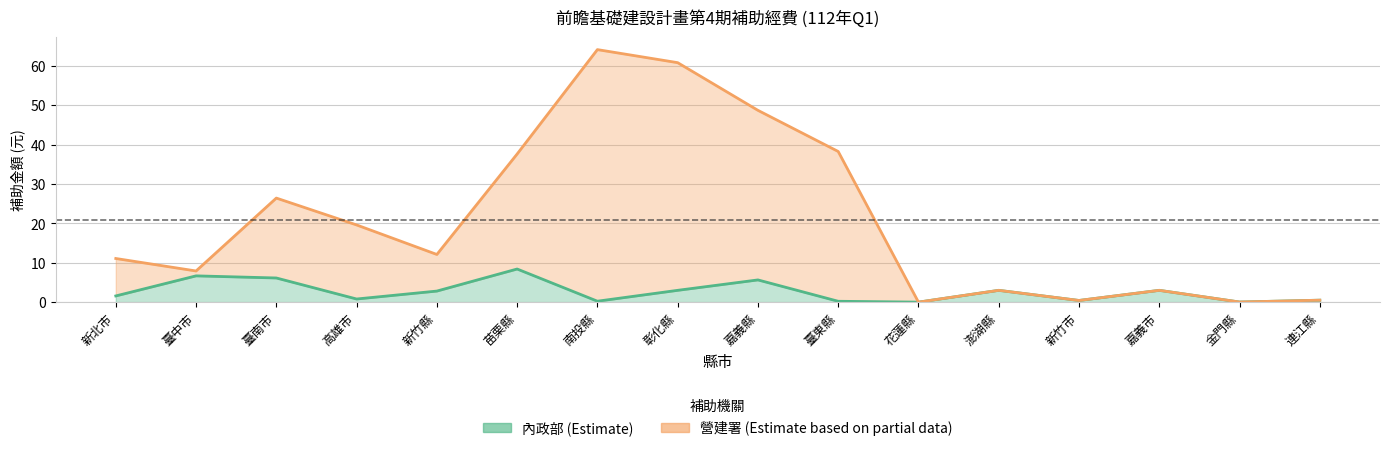

How many lines are shown in the chart?

2